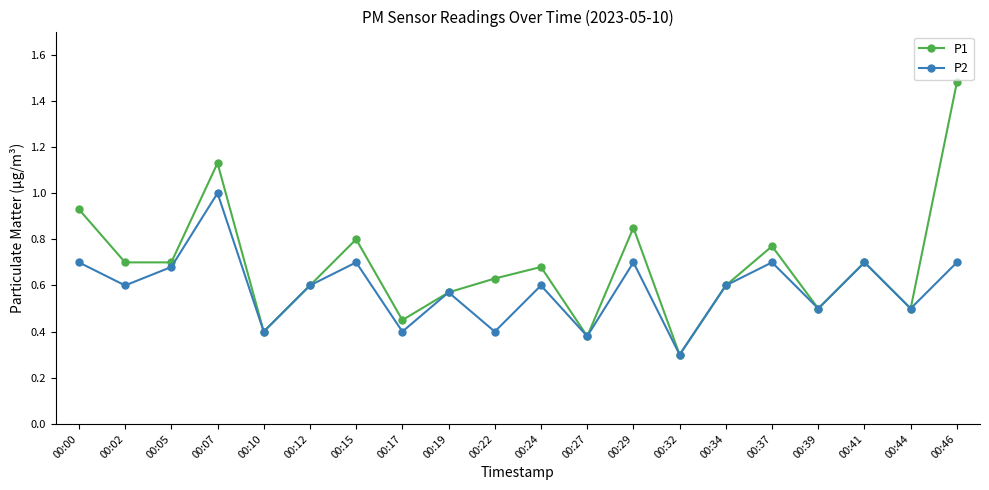

Where is the first local maximum for P2?

00:07